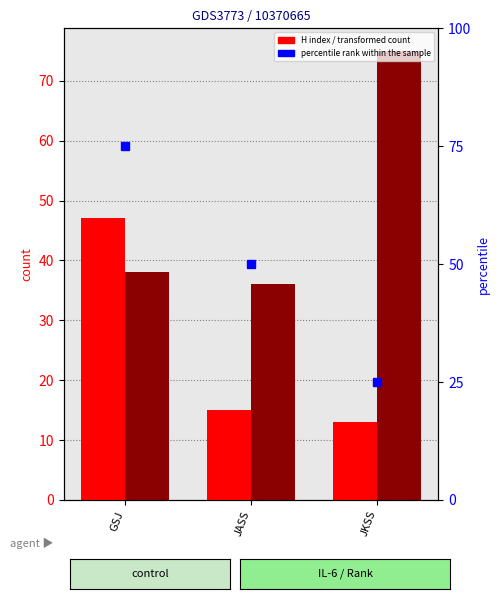

Is the value of H index at JASS greater than the value of Total Docs. (2011) at GSJ?

No